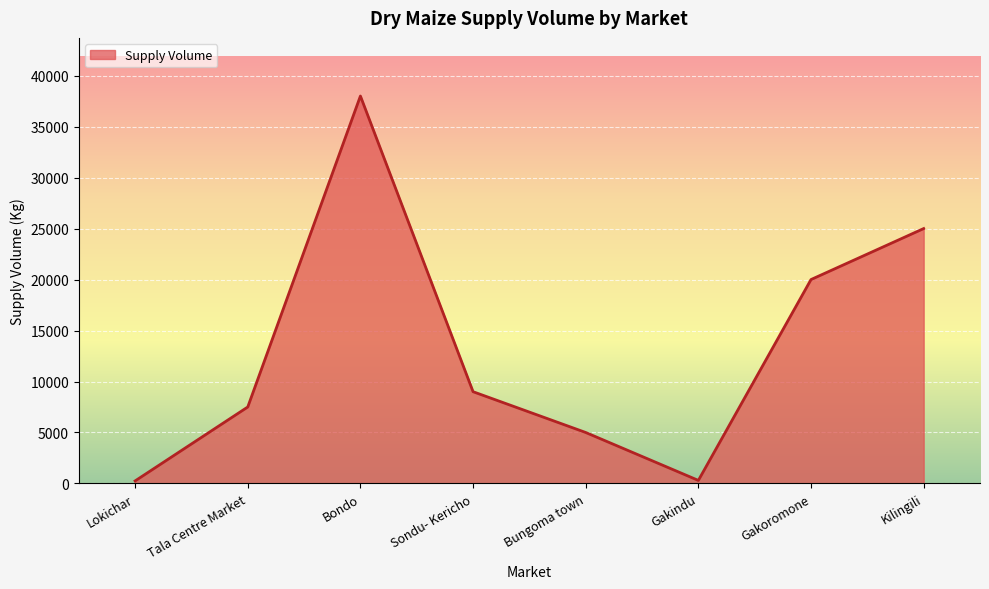

Which category has the highest value across all series?

Bondo